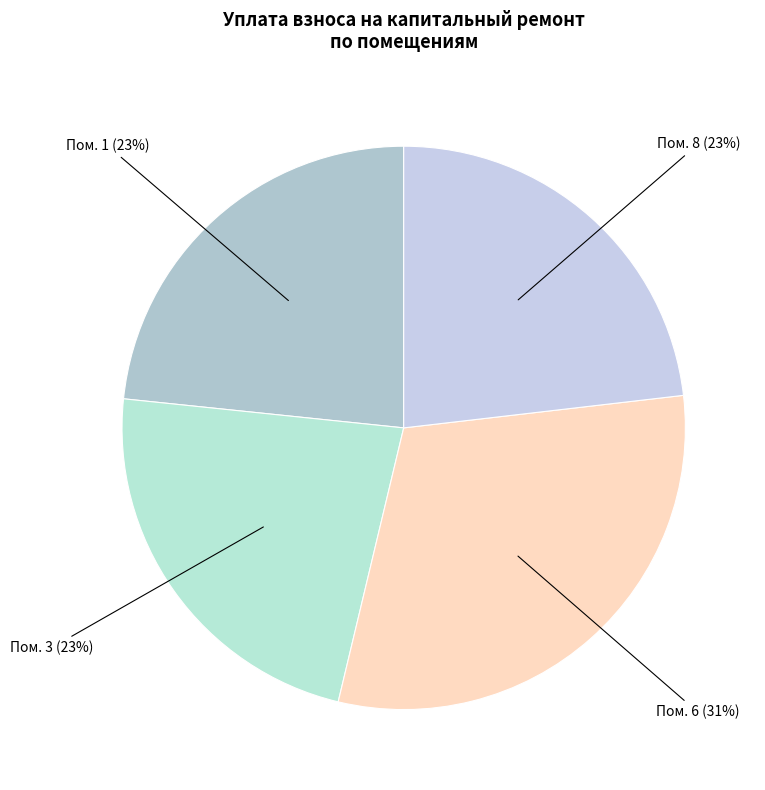

How many segments does this pie chart have?

4